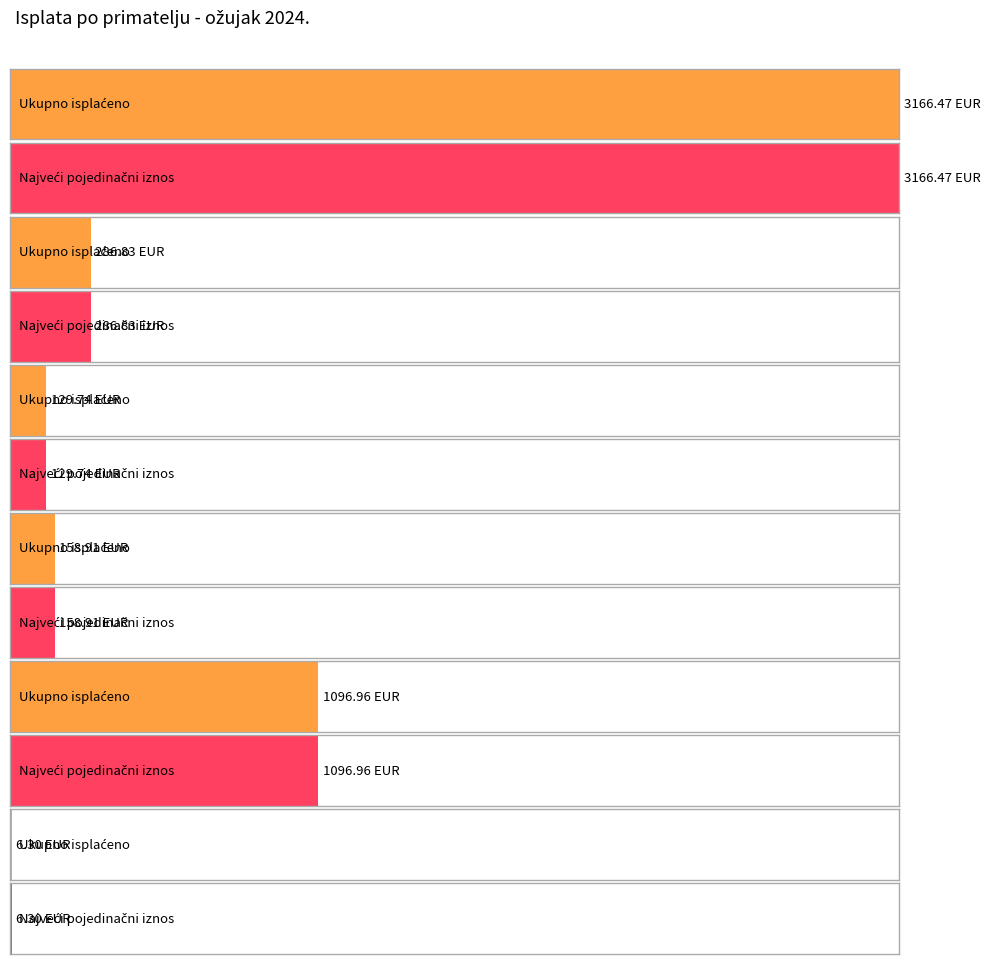

True or false: Average utilization has a value of 39.2 at Čistoća Pag d.o.o..

False